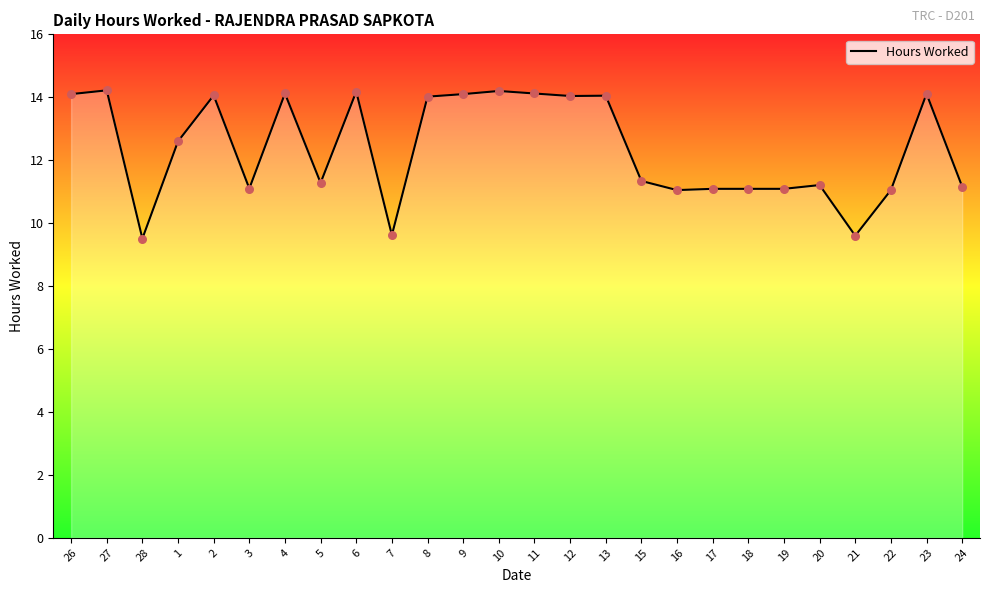

What is the change in value from 13 to 22?

-3.0